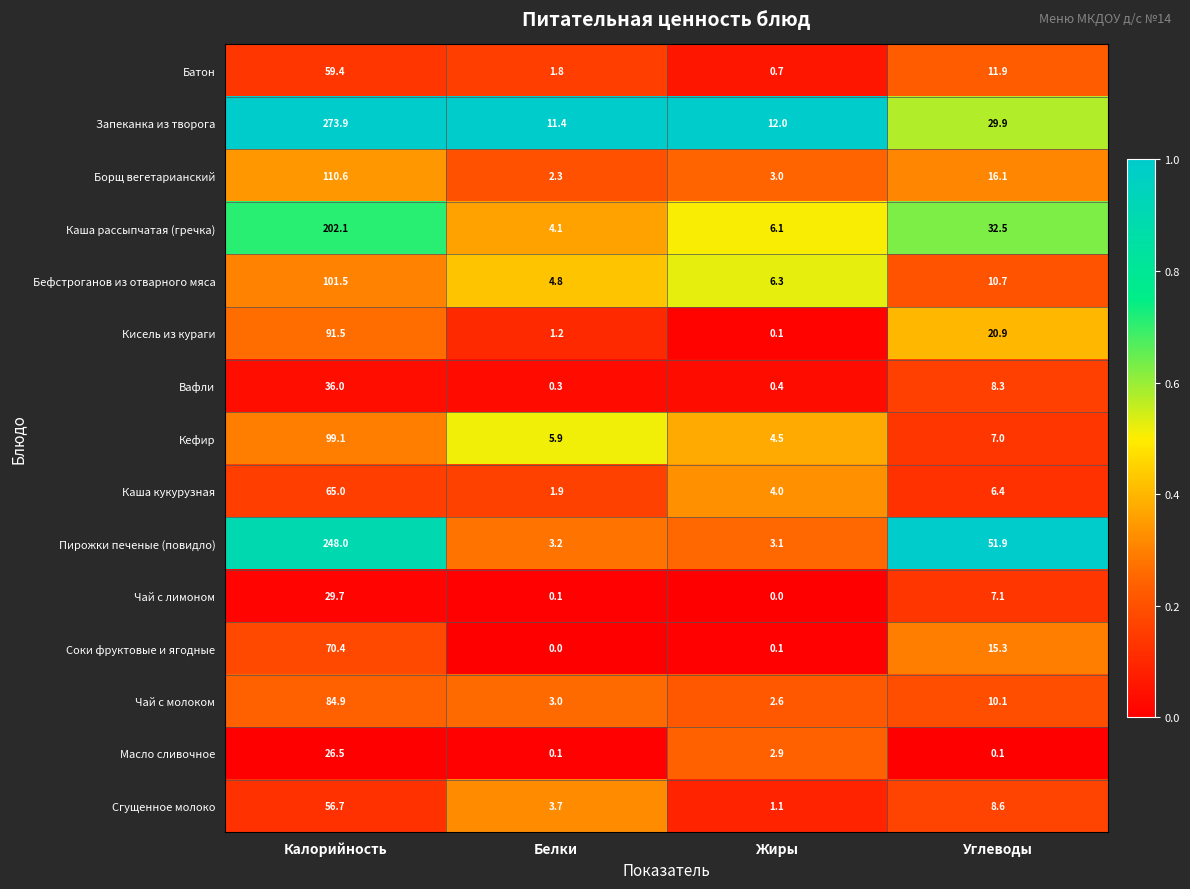

Is it true that Батон equals 85.4 at Калорийность?

False